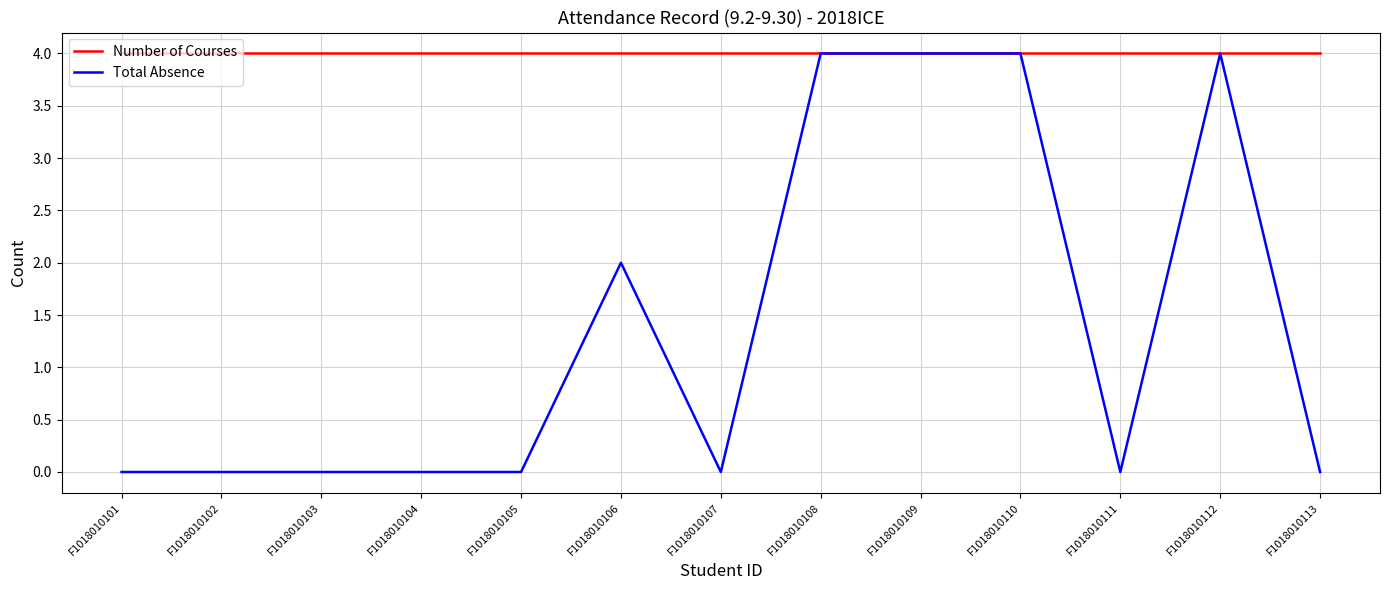

Rank the series by their average value, from highest to lowest.

Number of Courses, Total Absence